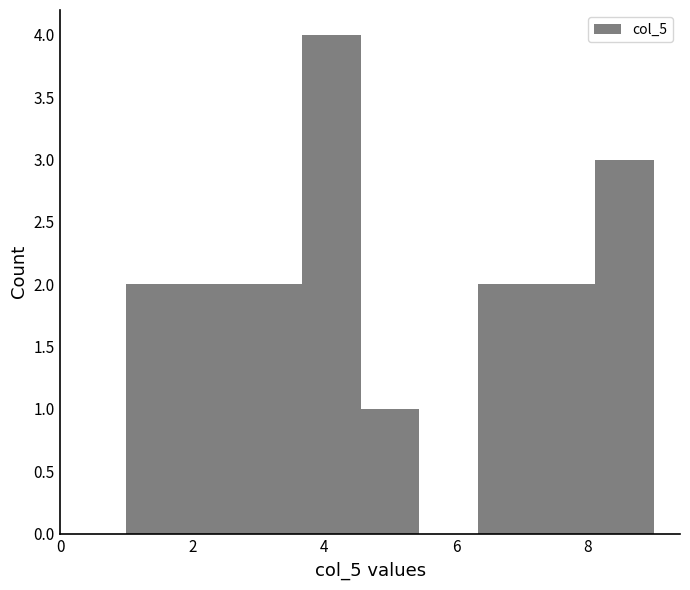

Over which range of the x-axis is the bar tallest?

3.6 to 4.6